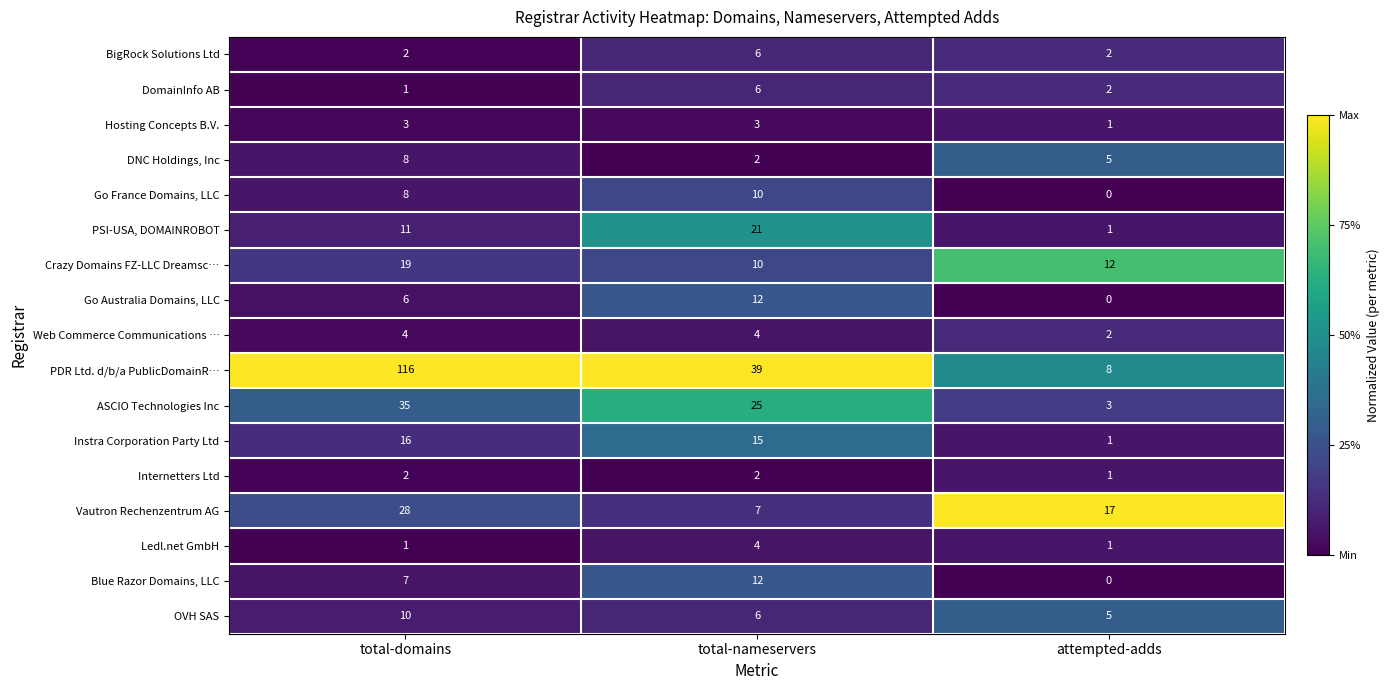

What is the spread (max minus min) of values at attempted-adds?

17